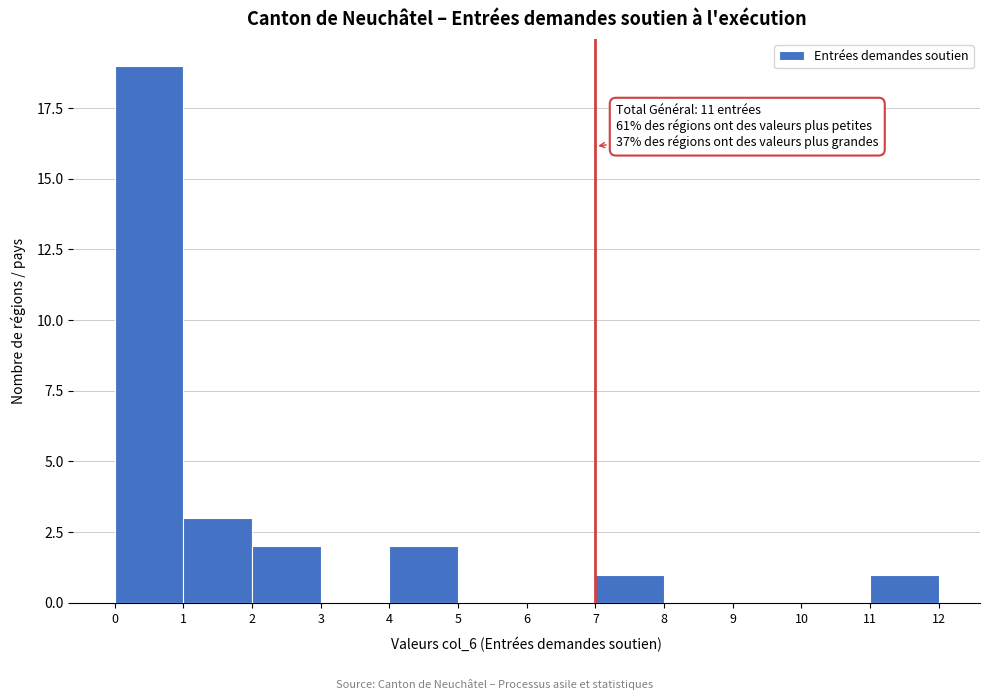

Which range on the x-axis has the tallest bar?

0 to 1